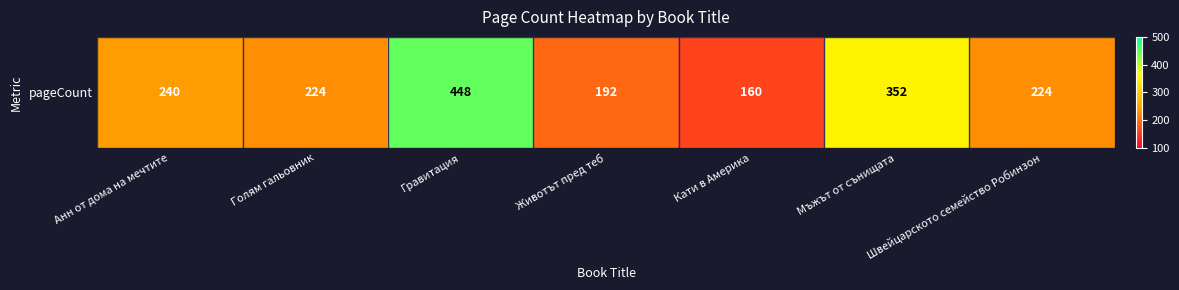

Rank the categories by value from lowest to highest.

Кати в Америка, Животът пред теб, Голям гальовник, Швейцарското семейство Робинзон, Анн от дома на мечтите, Мъжът от сънищата, Гравитация